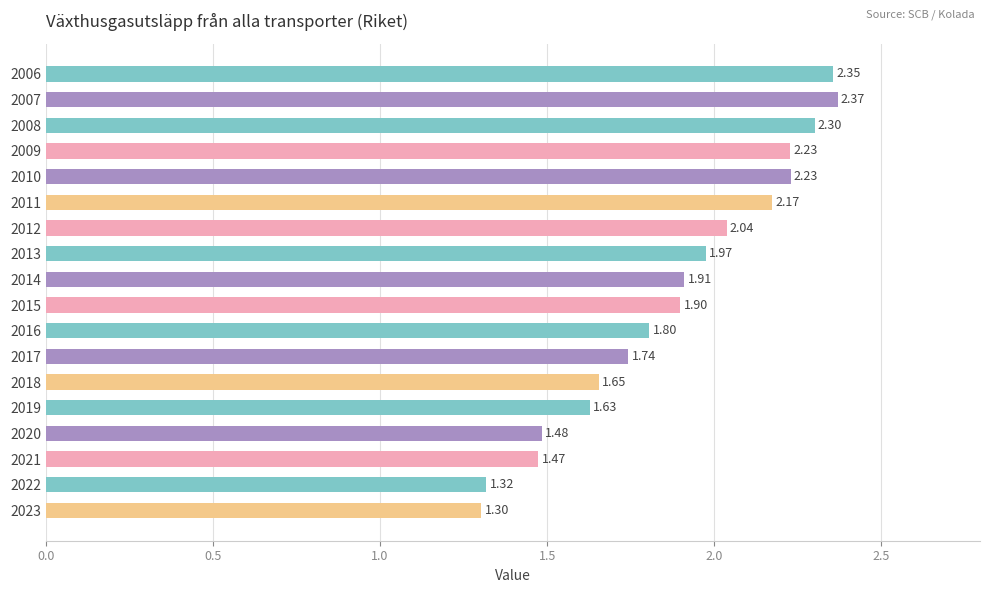

At which category does the chart reach its minimum across all series?

2023